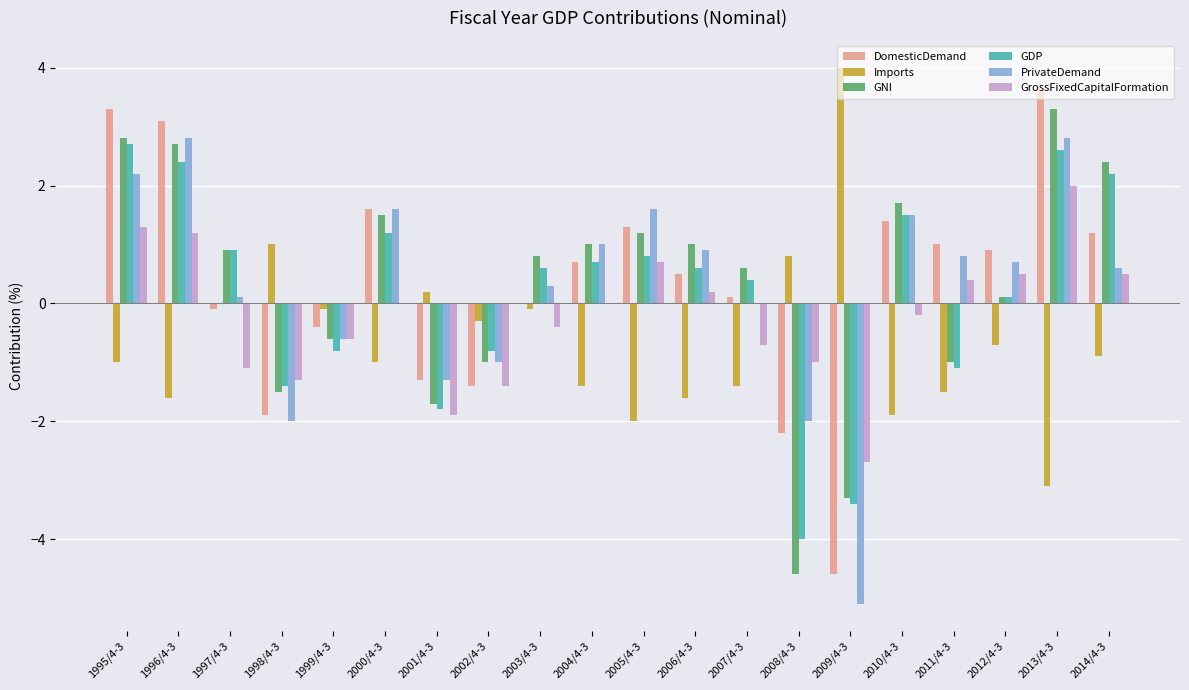

Count the number of categories in the chart.

20